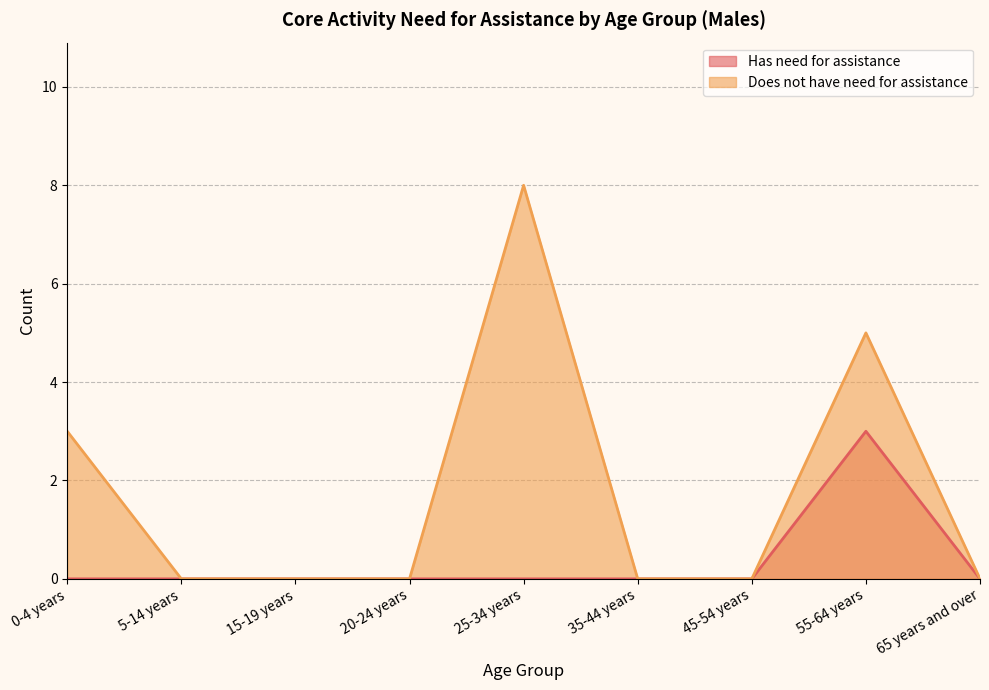

At which label is Does not have need for assistance closest to 4?

0-4 years